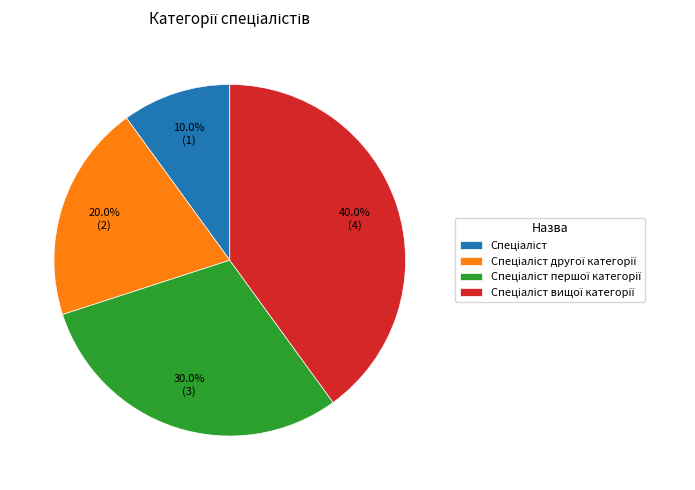

Is there any slice that represents more than half of the pie?

No